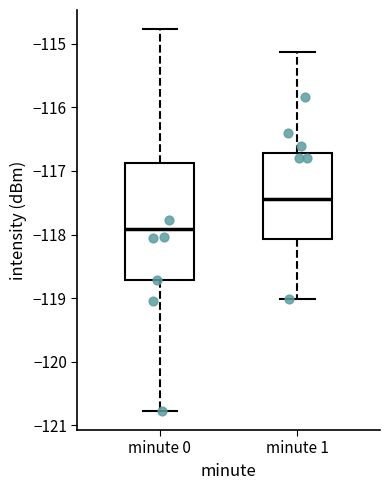

Which box is the tallest, from its lower edge to its upper edge?

minute 0